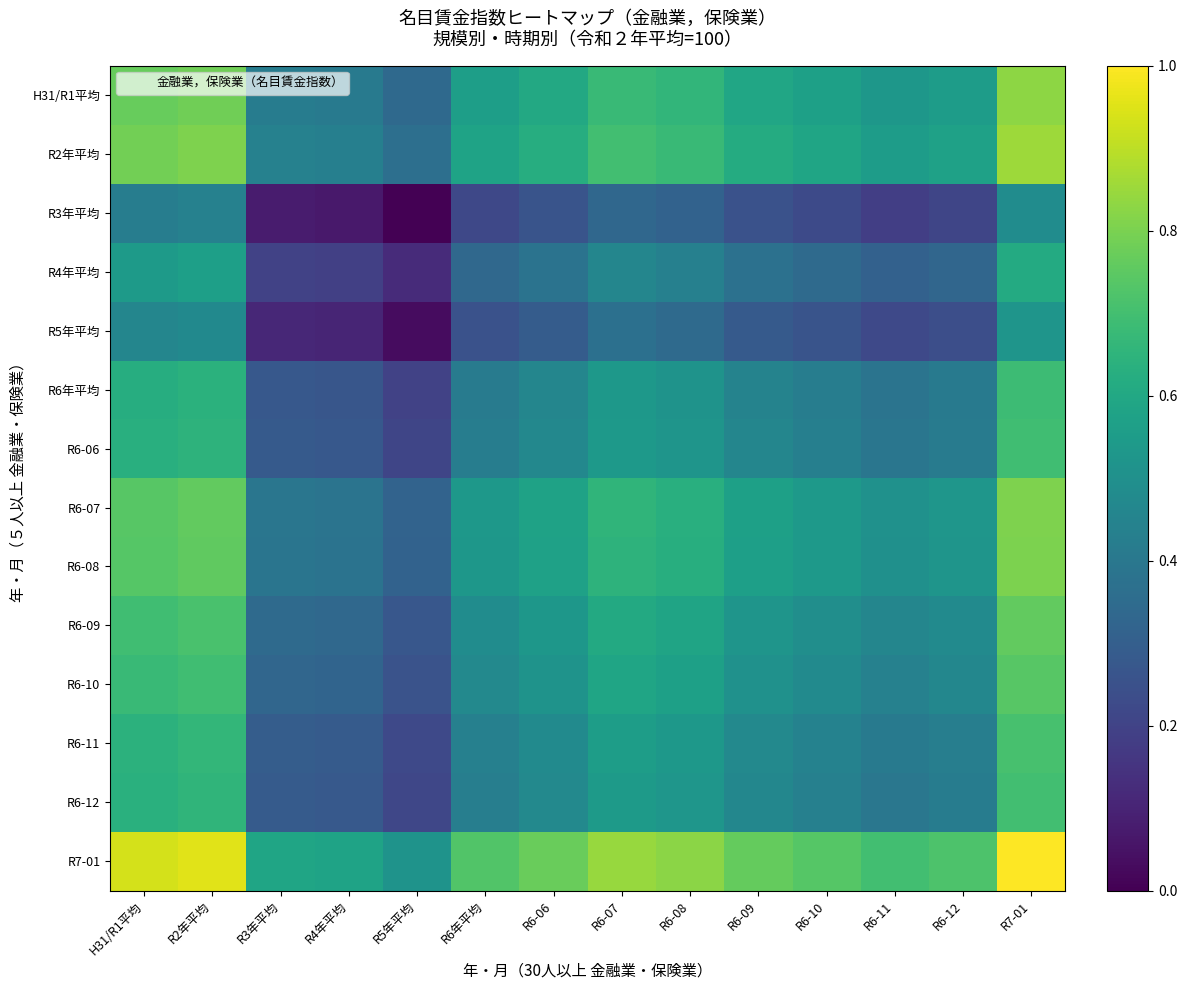

Reading right to left, extract all data points from this chart.

H31/R1平均: R7-01=0.8	R6-12=0.6	R6-11=0.5	R6-10=0.6	R6-09=0.6	R6-08=0.7	R6-07=0.7	R6-06=0.6	R6年平均=0.6	R5年平均=0.3	R4年平均=0.4	R3年平均=0.4	R2年平均=0.8	H31/R1平均=0.8
R2年平均: R7-01=0.9	R6-12=0.6	R6-11=0.6	R6-10=0.6	R6-09=0.6	R6-08=0.7	R6-07=0.7	R6-06=0.6	R6年平均=0.6	R5年平均=0.4	R4年平均=0.4	R3年平均=0.4	R2年平均=0.8	H31/R1平均=0.8
R3年平均: R7-01=0.5	R6-12=0.2	R6-11=0.2	R6-10=0.2	R6-09=0.3	R6-08=0.3	R6-07=0.3	R6-06=0.3	R6年平均=0.2	R5年平均=0.0	R4年平均=0.1	R3年平均=0.1	R2年平均=0.4	H31/R1平均=0.4
R4年平均: R7-01=0.6	R6-12=0.3	R6-11=0.3	R6-10=0.3	R6-09=0.4	R6-08=0.4	R6-07=0.5	R6-06=0.4	R6年平均=0.3	R5年平均=0.1	R4年平均=0.2	R3年平均=0.2	R2年平均=0.6	H31/R1平均=0.5
R5年平均: R7-01=0.5	R6-12=0.2	R6-11=0.2	R6-10=0.3	R6-09=0.3	R6-08=0.3	R6-07=0.4	R6-06=0.3	R6年平均=0.3	R5年平均=0.0	R4年平均=0.1	R3年平均=0.1	R2年平均=0.5	H31/R1平均=0.5
R6年平均: R7-01=0.7	R6-12=0.4	R6-11=0.4	R6-10=0.4	R6-09=0.4	R6-08=0.5	R6-07=0.5	R6-06=0.5	R6年平均=0.4	R5年平均=0.2	R4年平均=0.3	R3年平均=0.3	R2年平均=0.6	H31/R1平均=0.6
R6-06: R7-01=0.7	R6-12=0.4	R6-11=0.4	R6-10=0.4	R6-09=0.5	R6-08=0.5	R6-07=0.5	R6-06=0.5	R6年平均=0.4	R5年平均=0.2	R4年平均=0.3	R3年平均=0.3	R2年平均=0.6	H31/R1平均=0.6
R6-07: R7-01=0.8	R6-12=0.5	R6-11=0.5	R6-10=0.5	R6-09=0.6	R6-08=0.6	R6-07=0.7	R6-06=0.6	R6年平均=0.5	R5年平均=0.3	R4年平均=0.4	R3年平均=0.4	R2年平均=0.8	H31/R1平均=0.7
R6-08: R7-01=0.8	R6-12=0.5	R6-11=0.5	R6-10=0.5	R6-09=0.6	R6-08=0.6	R6-07=0.6	R6-06=0.6	R6年平均=0.5	R5年平均=0.3	R4年平均=0.4	R3年平均=0.4	R2年平均=0.8	H31/R1平均=0.7
R6-09: R7-01=0.8	R6-12=0.5	R6-11=0.5	R6-10=0.5	R6-09=0.5	R6-08=0.6	R6-07=0.6	R6-06=0.5	R6年平均=0.5	R5年平均=0.3	R4年平均=0.3	R3年平均=0.3	R2年平均=0.7	H31/R1平均=0.7
R6-10: R7-01=0.7	R6-12=0.5	R6-11=0.4	R6-10=0.5	R6-09=0.5	R6-08=0.6	R6-07=0.6	R6-06=0.5	R6年平均=0.5	R5年平均=0.3	R4年平均=0.3	R3年平均=0.3	R2年平均=0.7	H31/R1平均=0.7
R6-11: R7-01=0.7	R6-12=0.4	R6-11=0.4	R6-10=0.4	R6-09=0.5	R6-08=0.5	R6-07=0.6	R6-06=0.5	R6年平均=0.4	R5年平均=0.2	R4年平均=0.3	R3年平均=0.3	R2年平均=0.7	H31/R1平均=0.6
R6-12: R7-01=0.7	R6-12=0.4	R6-11=0.4	R6-10=0.4	R6-09=0.5	R6-08=0.5	R6-07=0.5	R6-06=0.5	R6年平均=0.4	R5年平均=0.2	R4年平均=0.3	R3年平均=0.3	R2年平均=0.7	H31/R1平均=0.6
R7-01: R7-01=1.0	R6-12=0.7	R6-11=0.7	R6-10=0.7	R6-09=0.8	R6-08=0.8	R6-07=0.8	R6-06=0.8	R6年平均=0.7	R5年平均=0.5	R4年平均=0.6	R3年平均=0.6	R2年平均=1.0	H31/R1平均=0.9